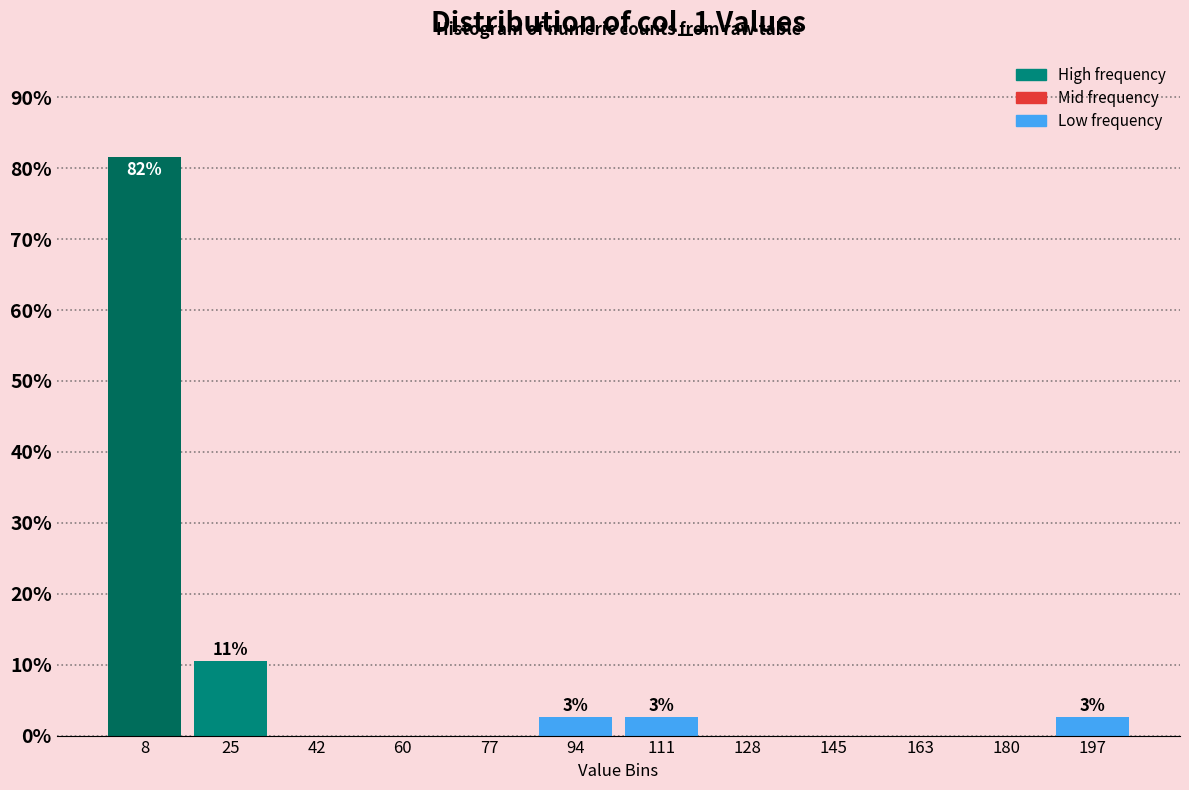

Which range on the x-axis has the tallest bar?

0 to 18